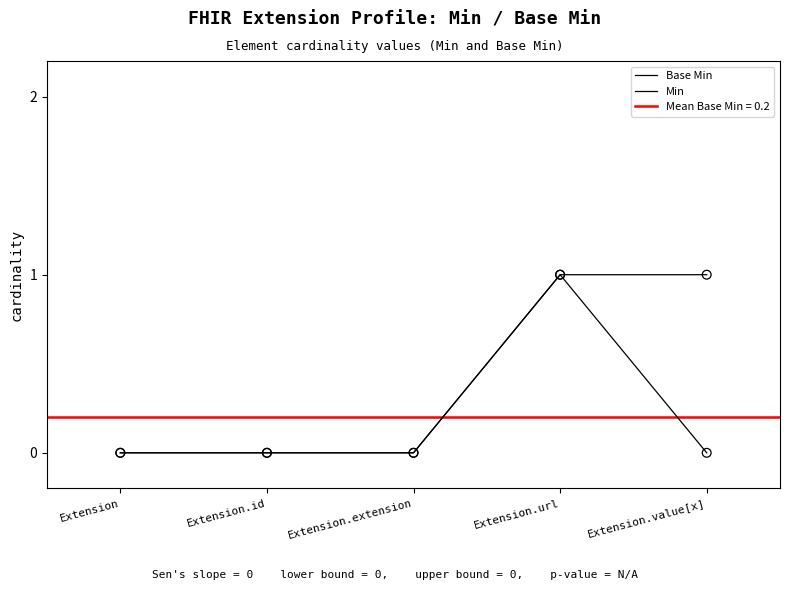

Which series contains the lowest Y value?

Base Min